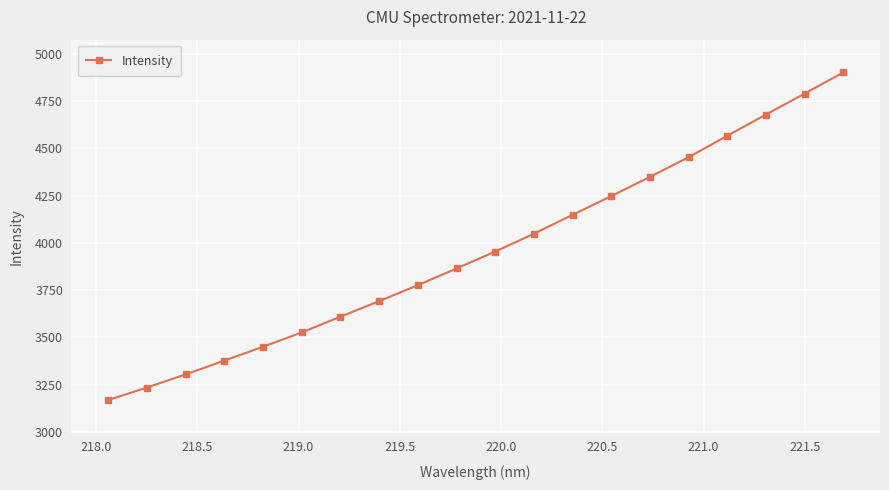

True or false: the data has more than 2 interior local peaks.

False